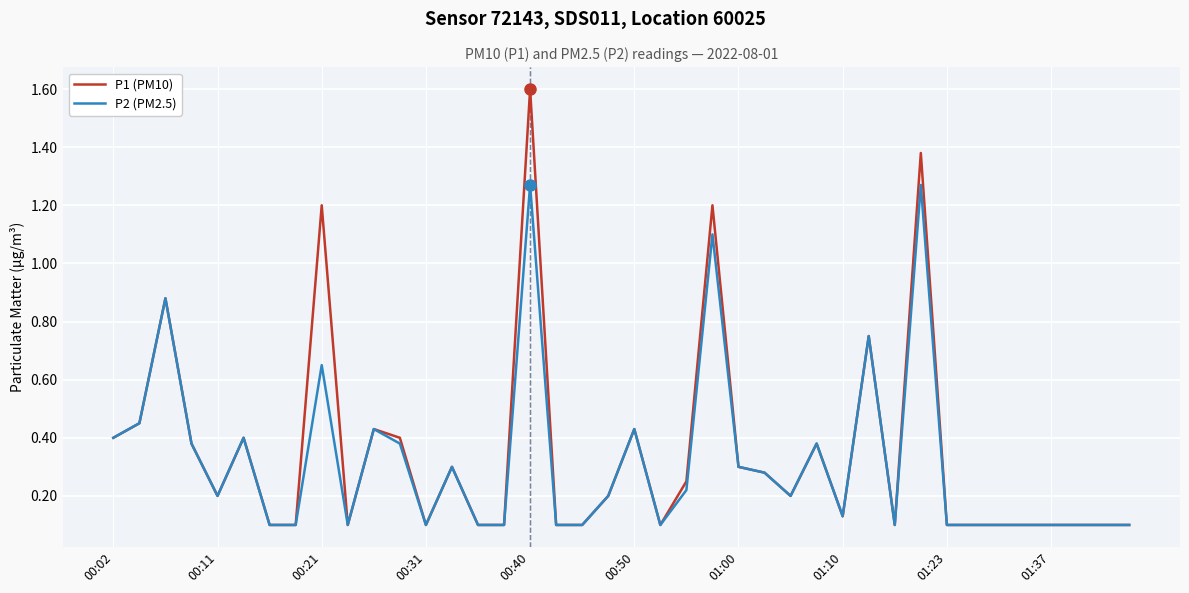

Which series has the widest spread of values?

P1 (PM10)